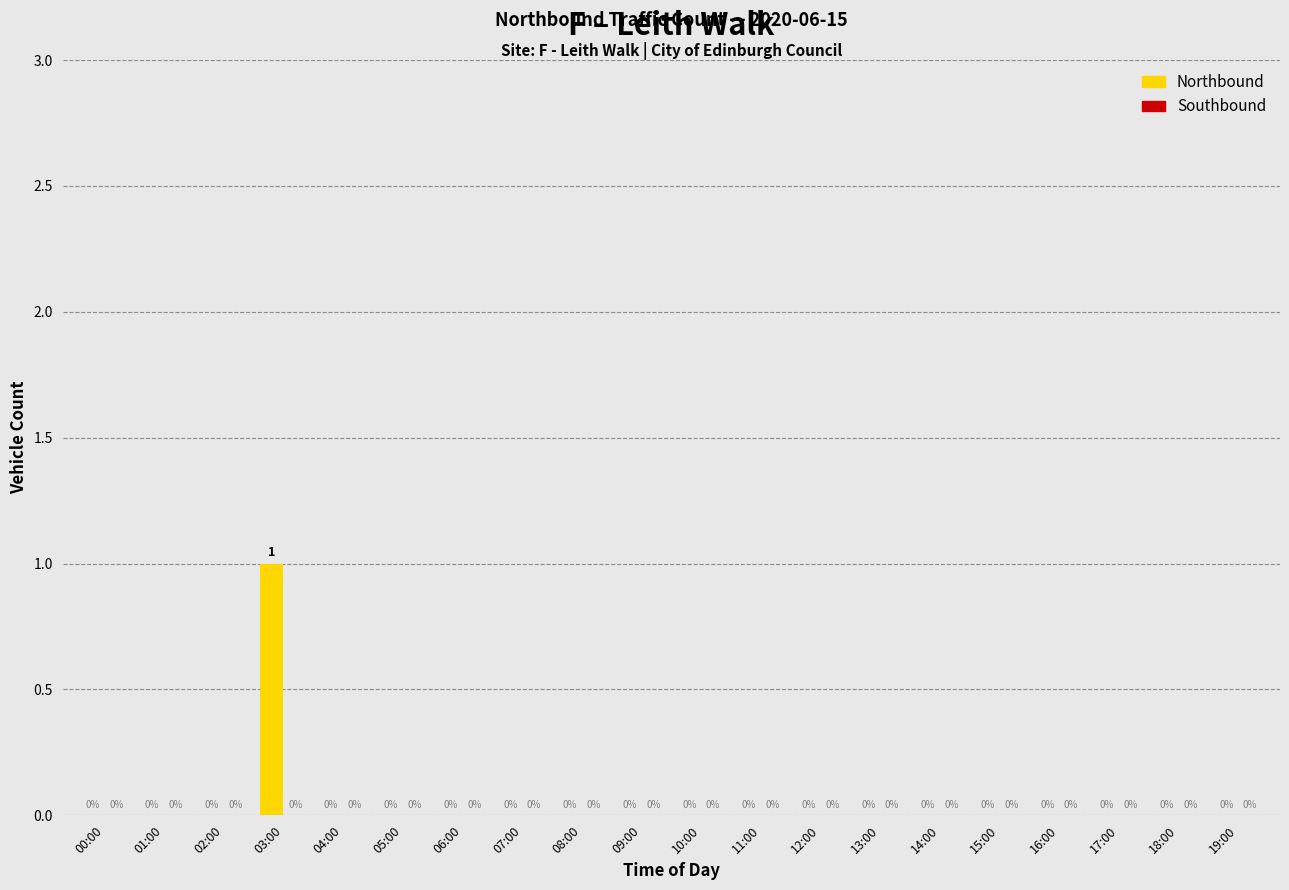

True or false: the data shows 0 at 03:00.

False